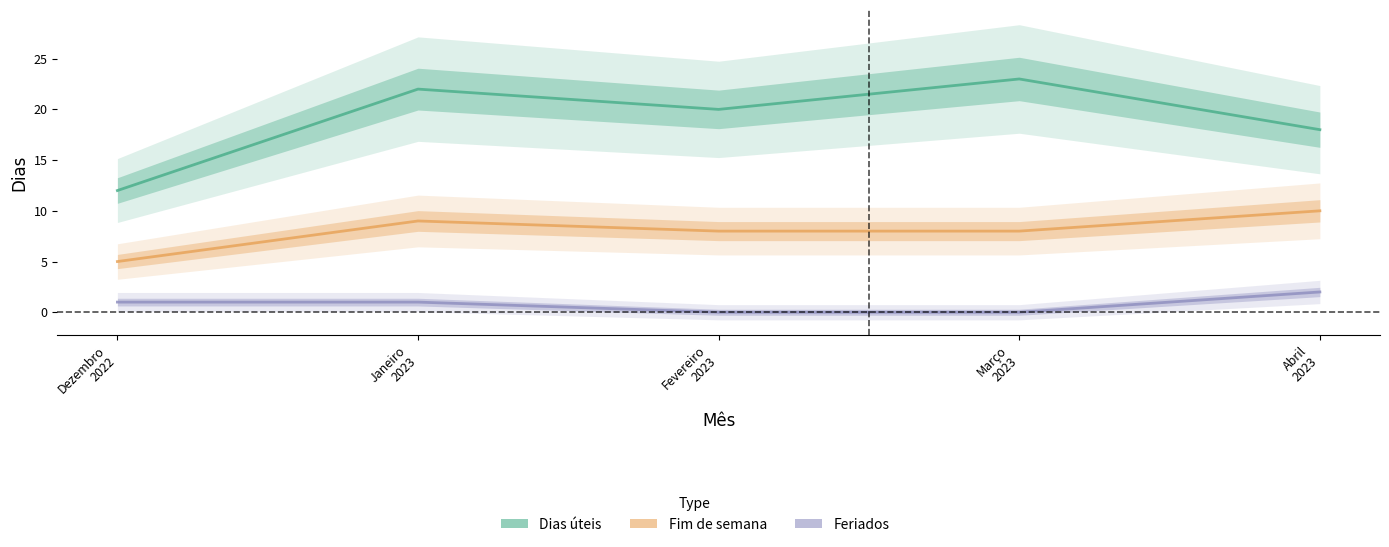

Reading left to right, transcribe all the data shown in this chart.

Dias úteis: Dezembro
2022=12	Janeiro
2023=22	Fevereiro
2023=20	Março
2023=23	Abril
2023=18
Fim de semana: Dezembro
2022=5	Janeiro
2023=9	Fevereiro
2023=8	Março
2023=8	Abril
2023=10
Feriados: Dezembro
2022=1	Janeiro
2023=1	Fevereiro
2023=0	Março
2023=0	Abril
2023=2